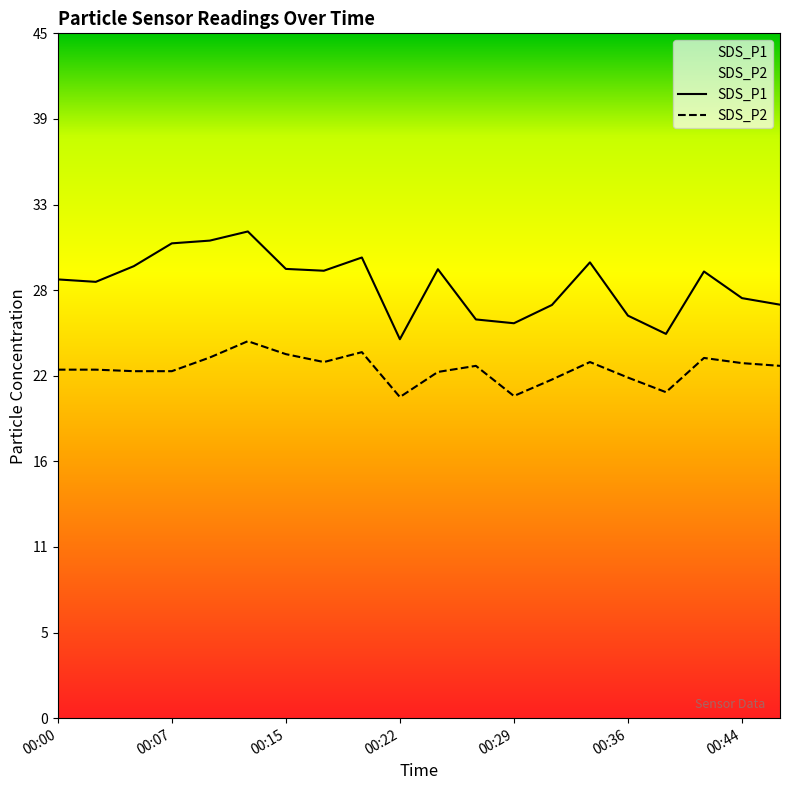

Does the chart have visible grid lines?

No